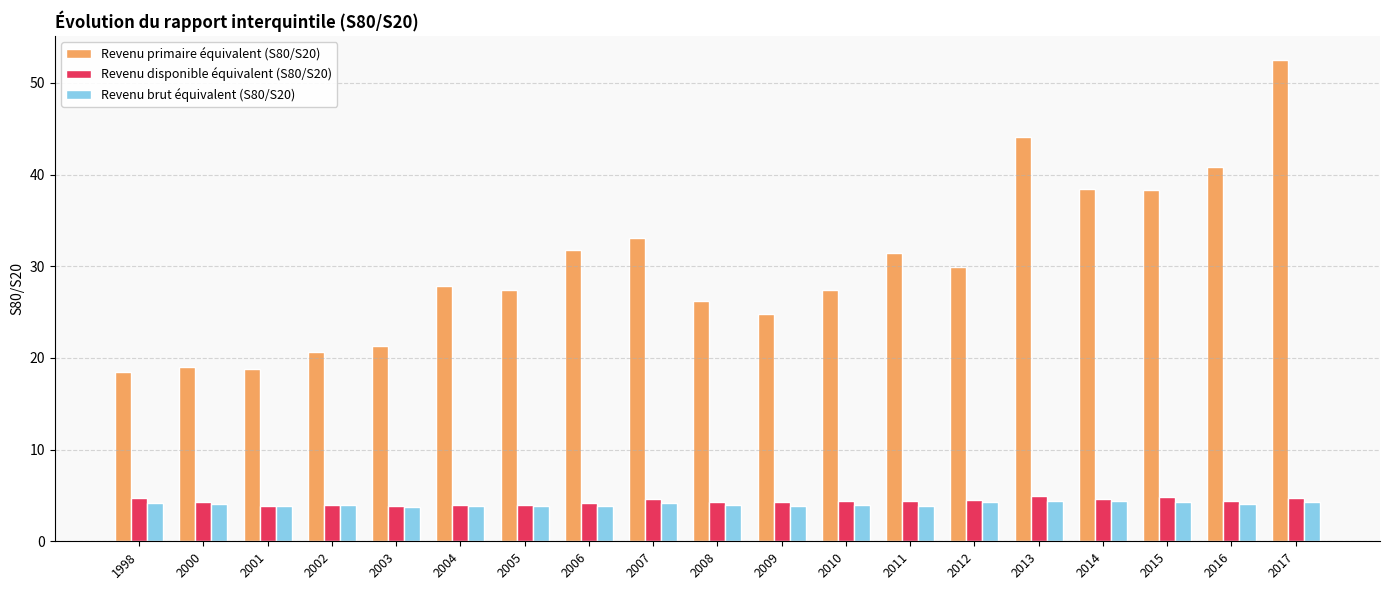

What is the difference between the highest and lowest values at 2001?

15.0